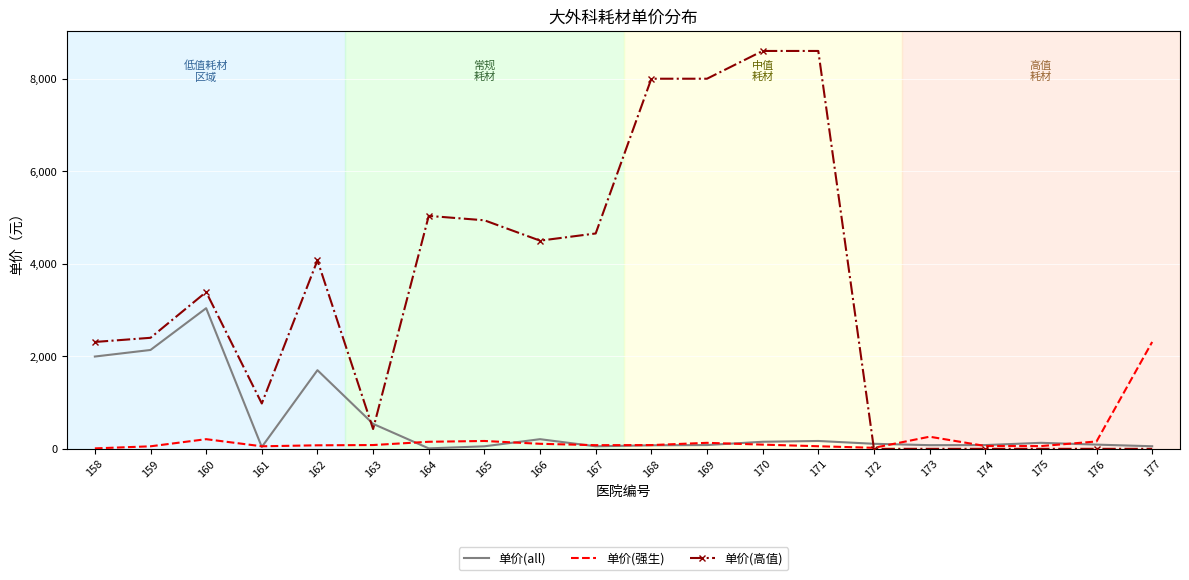

What is the difference between the 单价(all) values at 172 and 175?

21.0